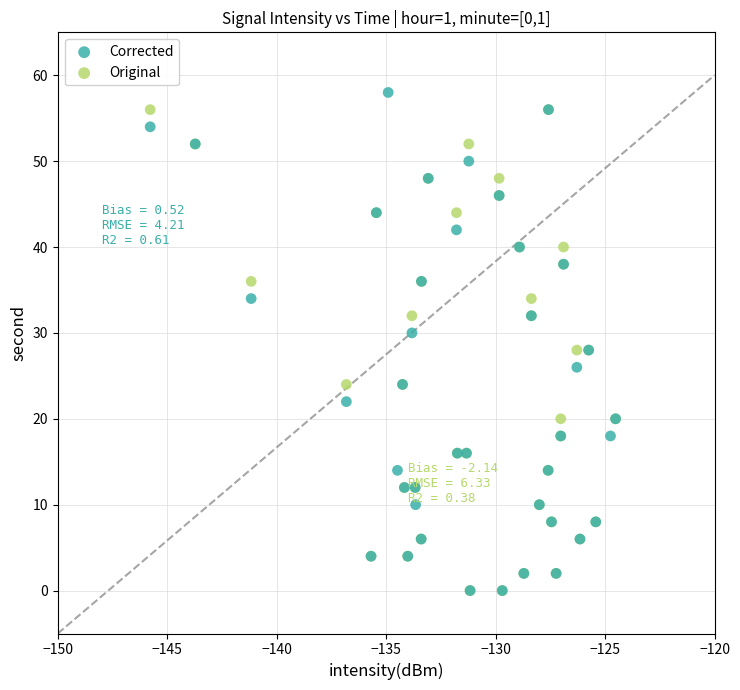

Which series reaches the maximum Y coordinate?

Corrected